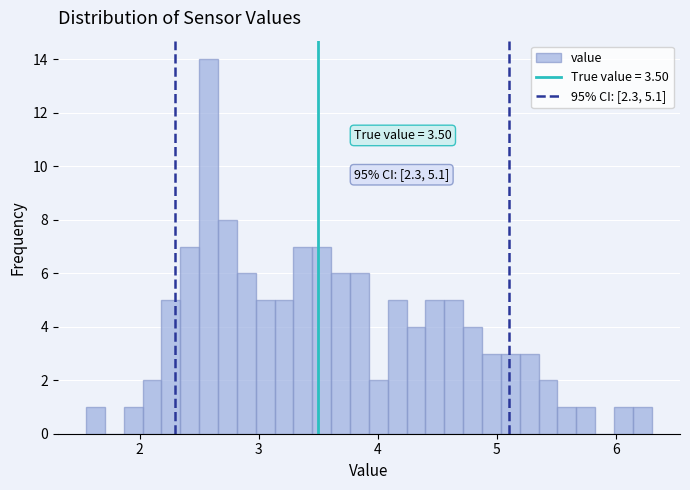

Read against the x-axis, roughly where is the centre of the tallest bar?

2.6